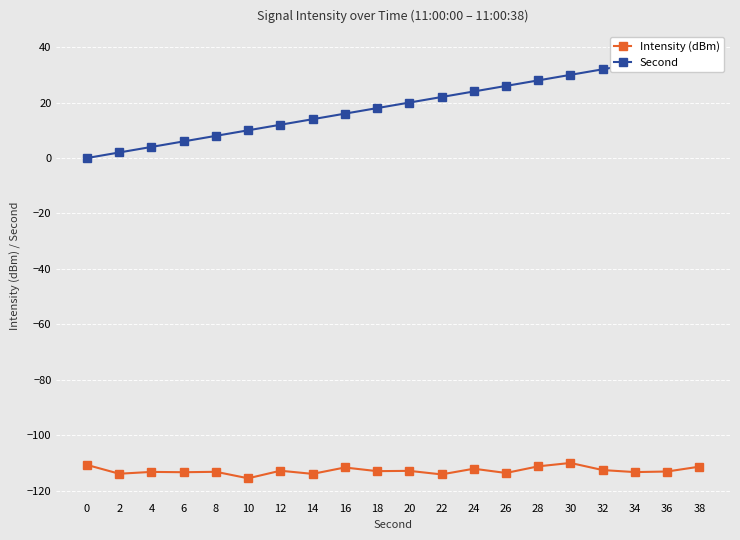

True or false: Intensity (dBm) and Second intersect in this chart.

False